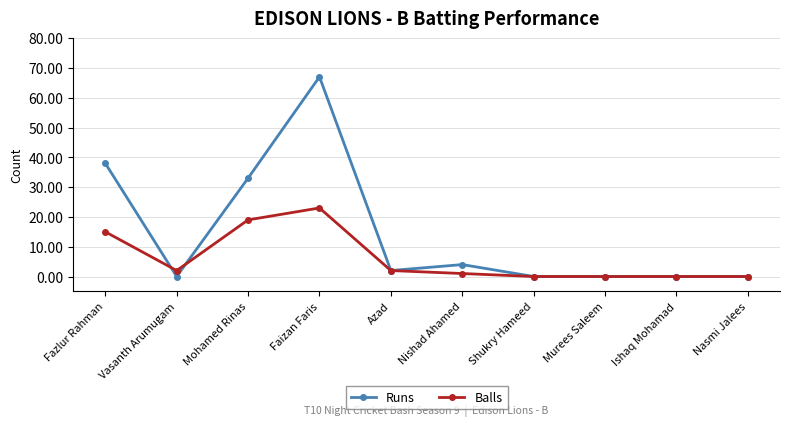

Rank the series by their maximum value, from lowest to highest.

Balls, Runs